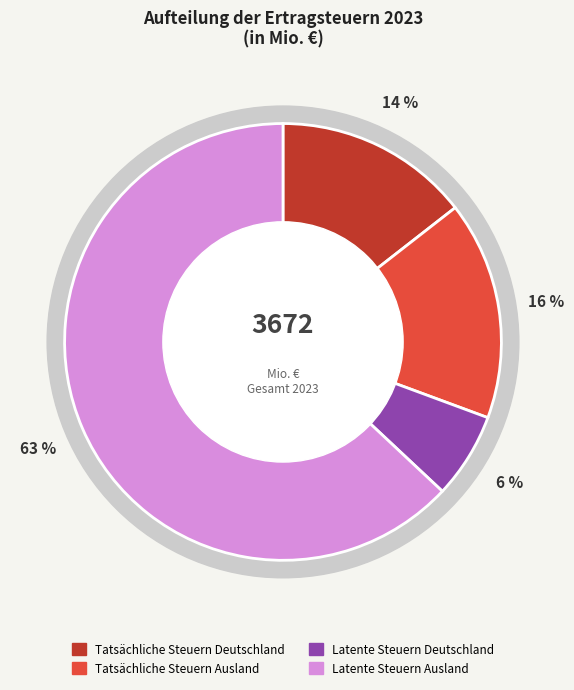

To the nearest percent, what is the combined percentage of Latente Steuern Deutschland and Latente Steuern Ausland?

69%